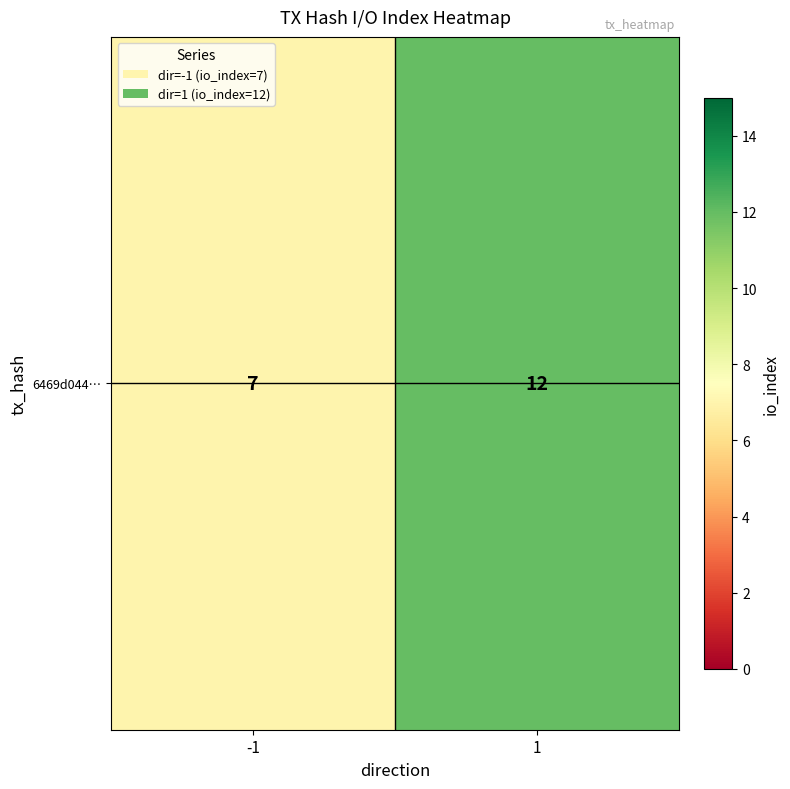

Between 1 and -1, which is larger?

1